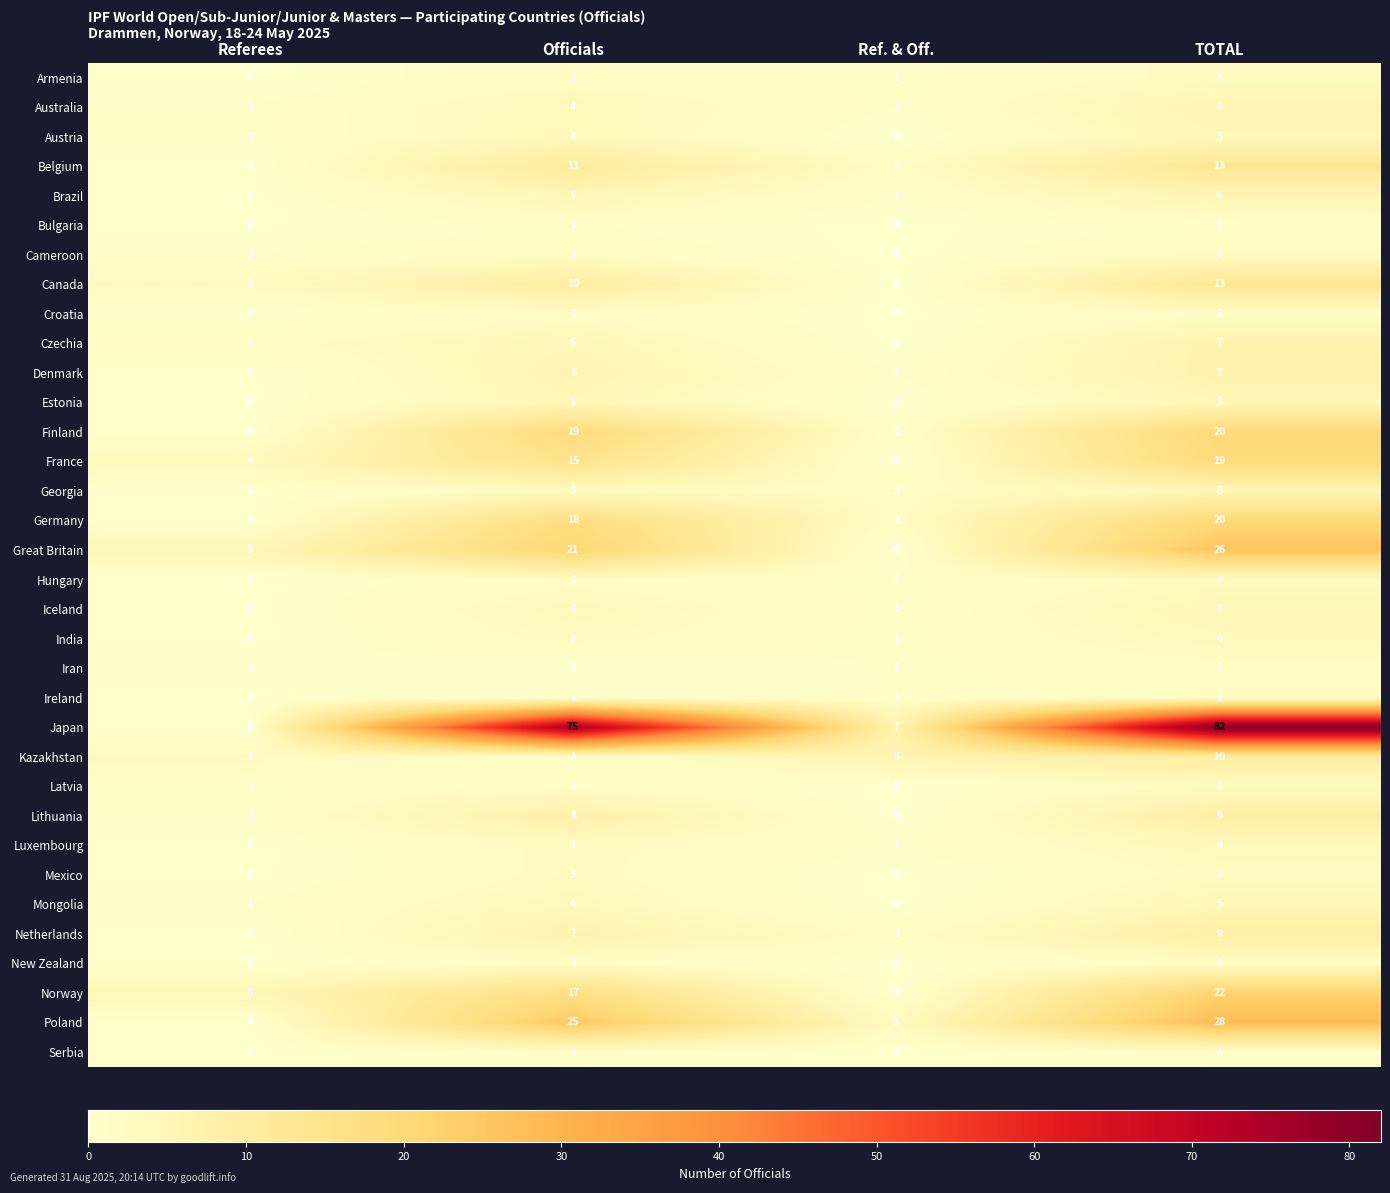

Which label corresponds to the largest value in the chart?

TOTAL